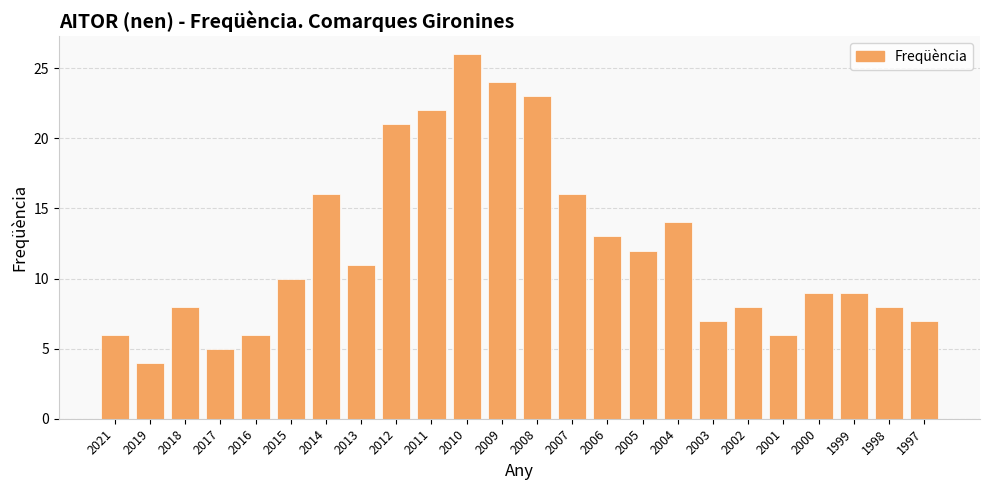

What is the value of the 17th bar from the left?

14